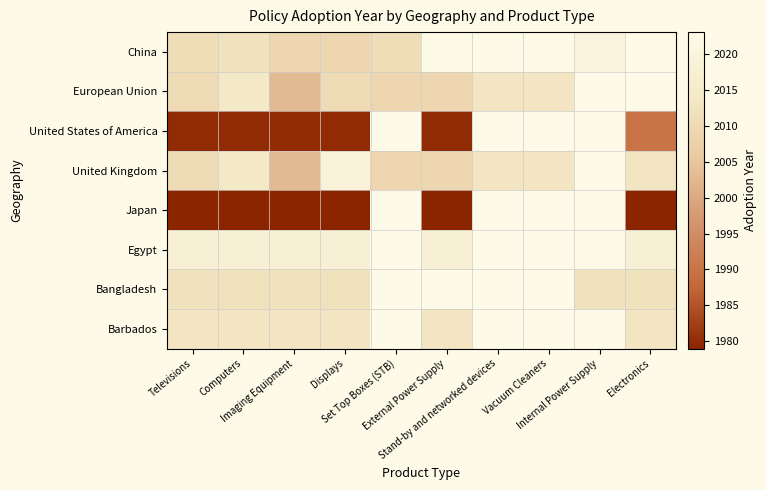

List the series in order of their peak value, lowest first.

Japan, United States of America, Bangladesh, Barbados, Egypt, United Kingdom, China, European Union